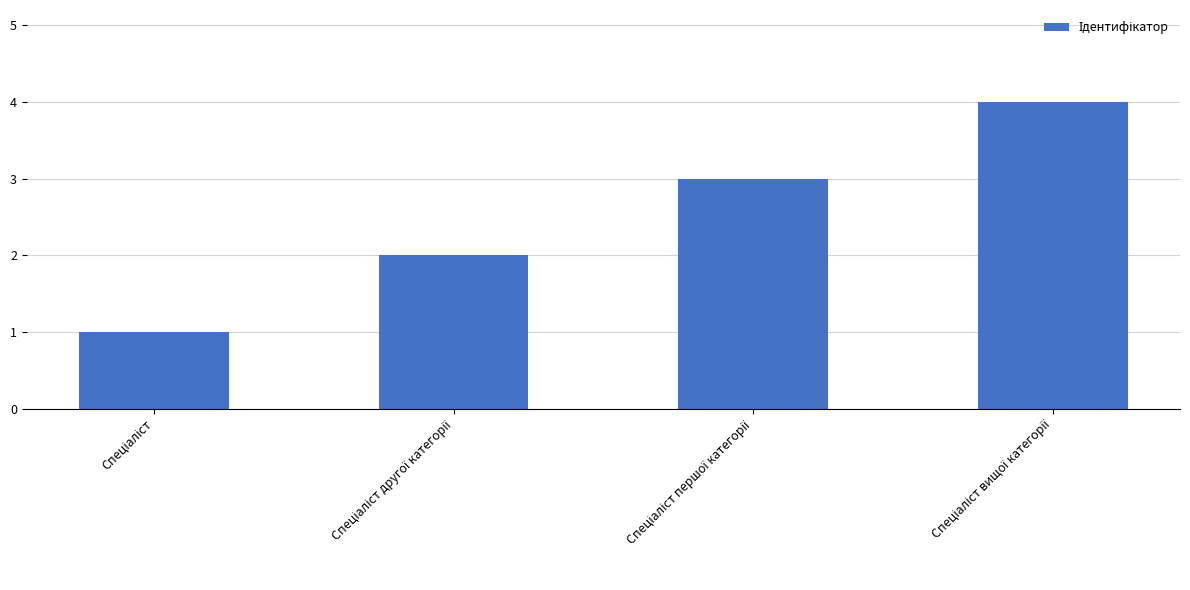

What is the greatest value displayed?

4